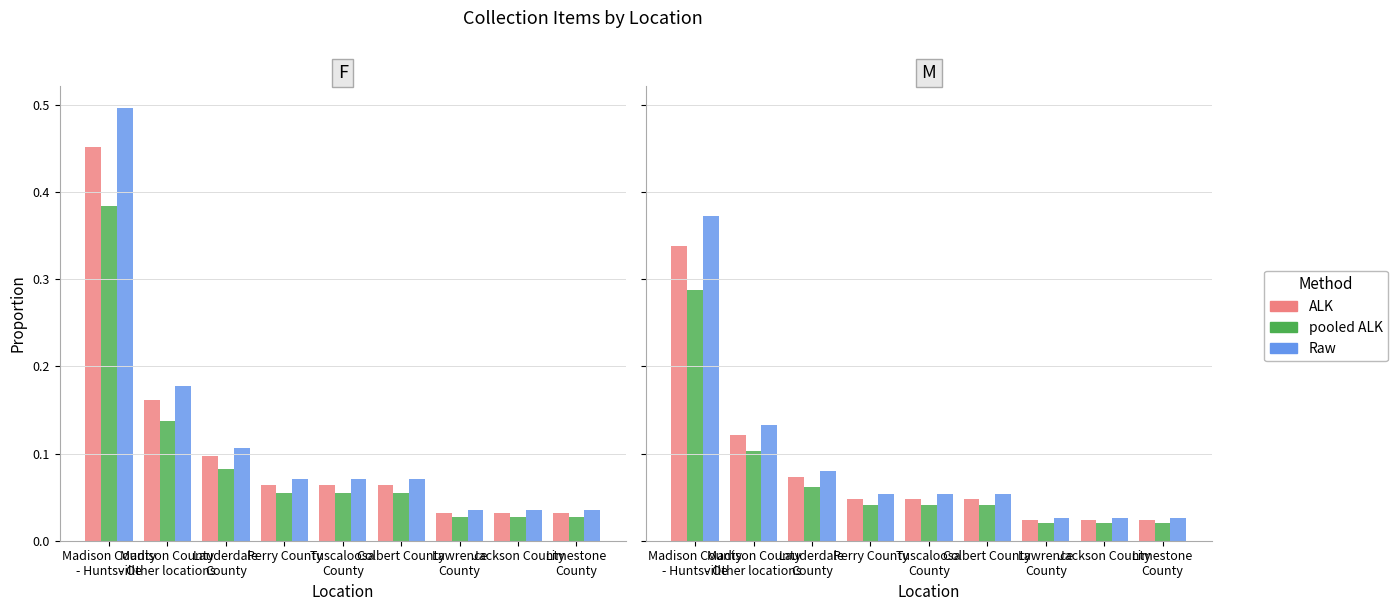

Which series has the largest total across all categories?

Raw